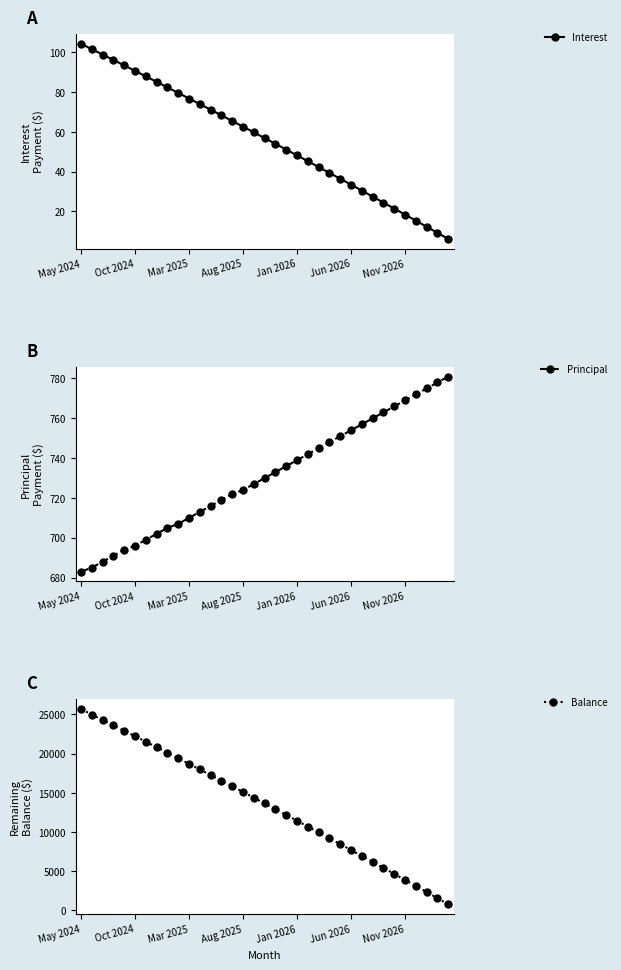

True or false: Balance and Interest cross at least once.

False